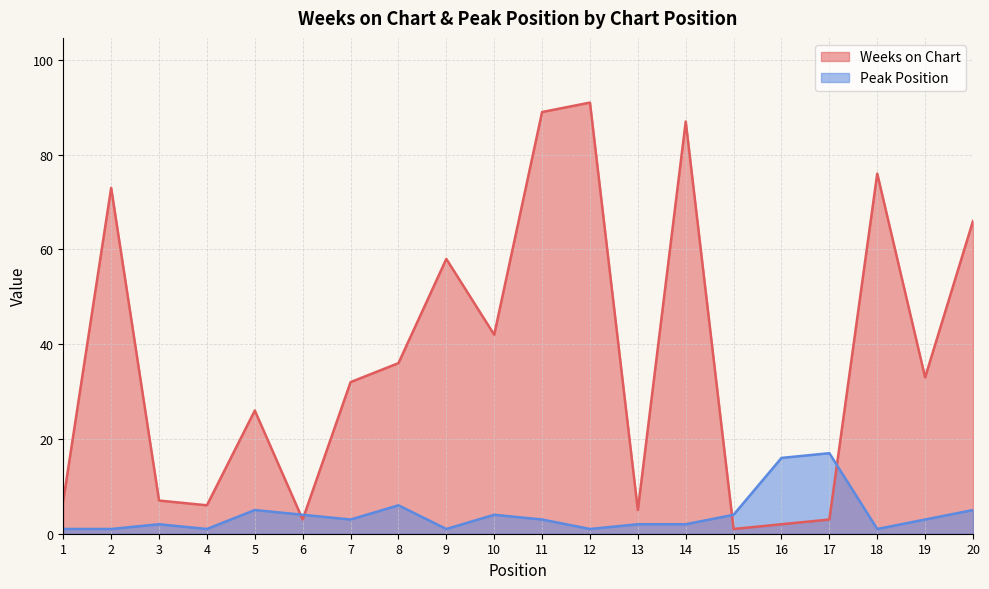

How many categories are shown in the chart?

20